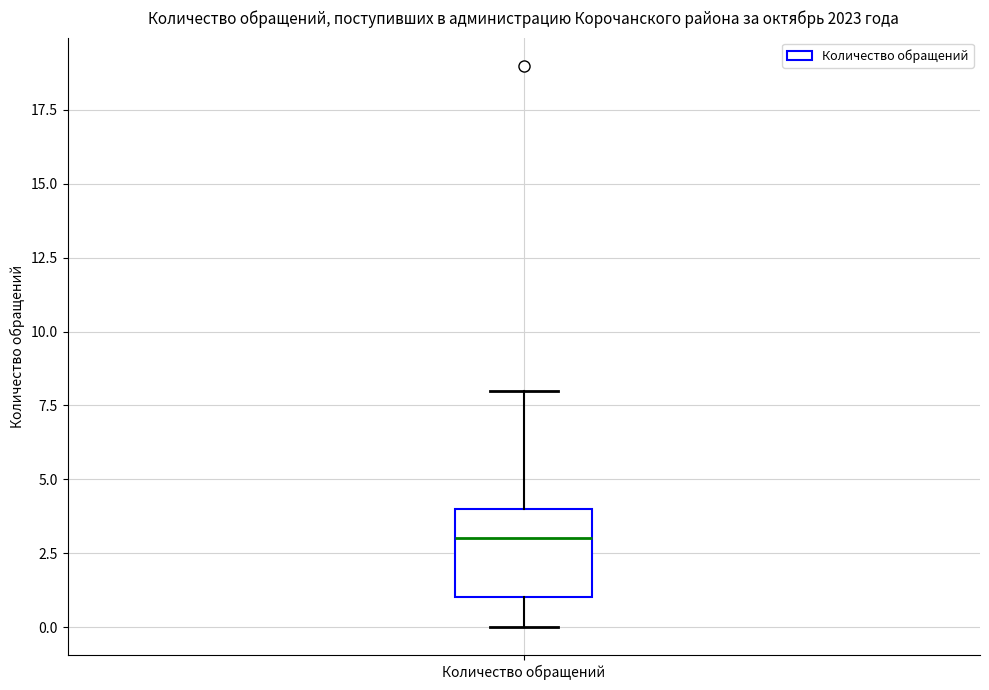

Transcribe this box plot: give where the median line is, the range the box spans, and where the two whiskers end, as read against the y-axis. The values are not printed on the chart, so give them approximately, as read against the axis.

median 3, box 1 to 4, whiskers 0 to 8